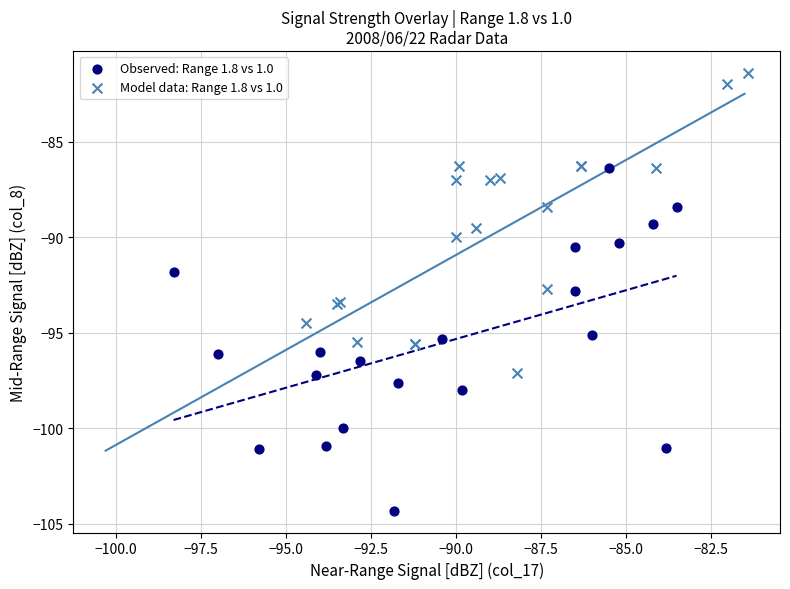

Which series reaches the maximum Y coordinate?

Model data: Range 1.8 vs 1.0